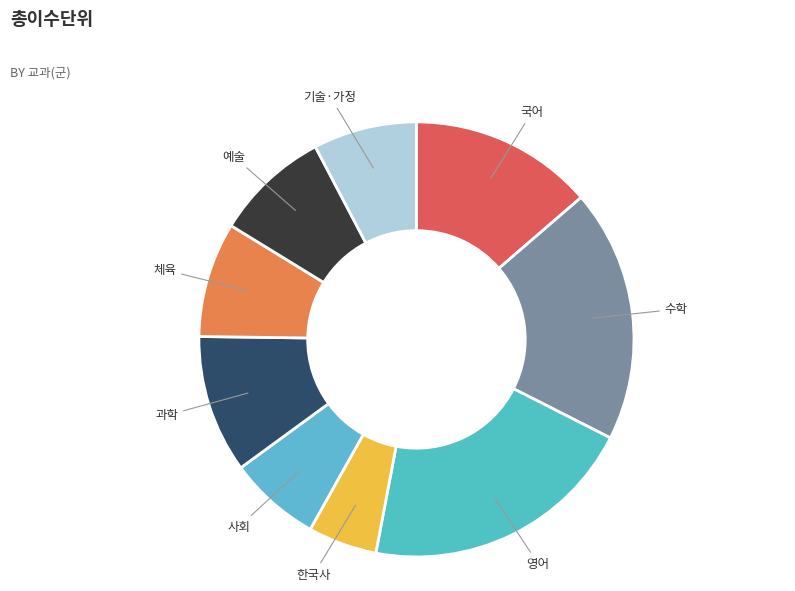

True or false: 국어 accounts for 14% of the total.

True